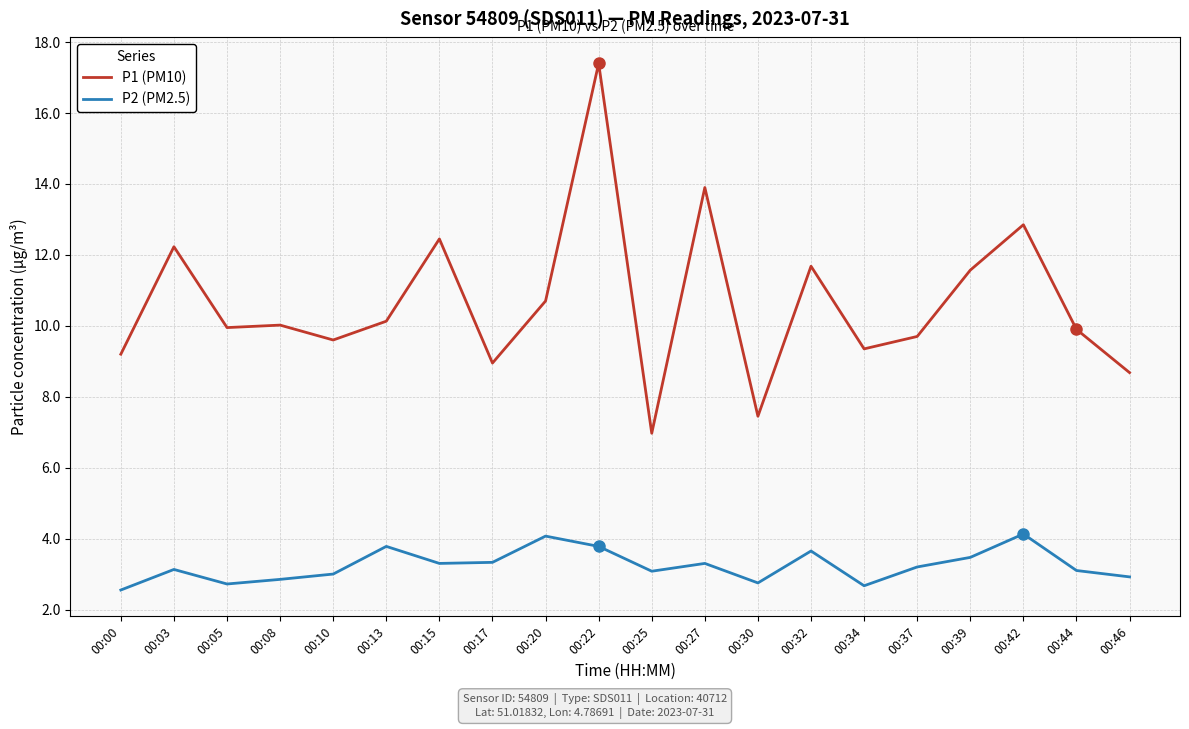

The value of P1 (PM10) at 00:05 is 9.9. True or false?

True